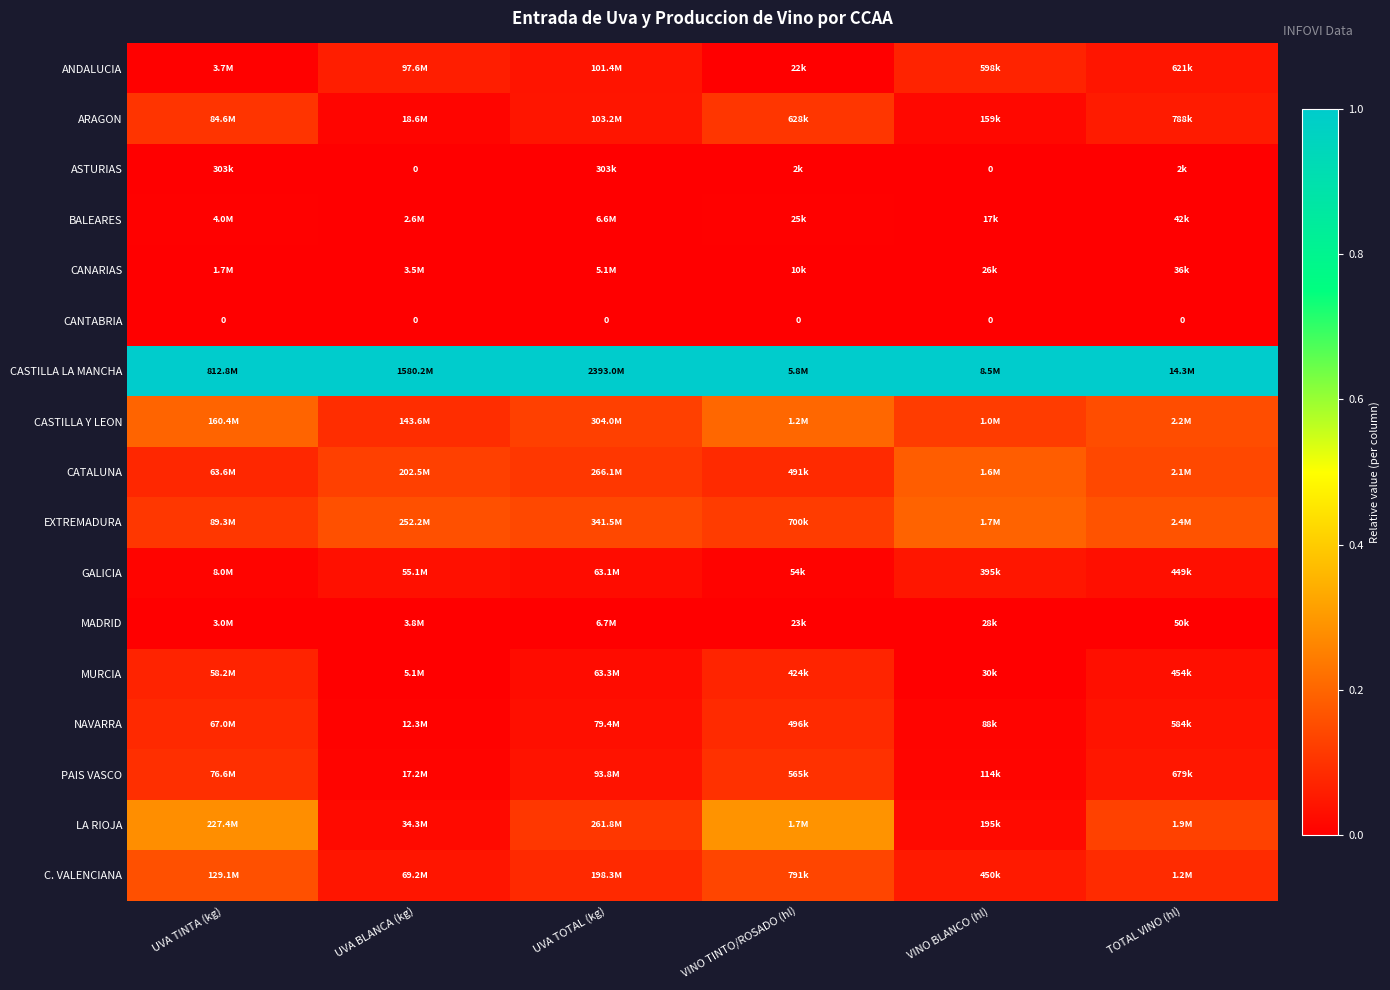

How many categories are shown in the chart?

6